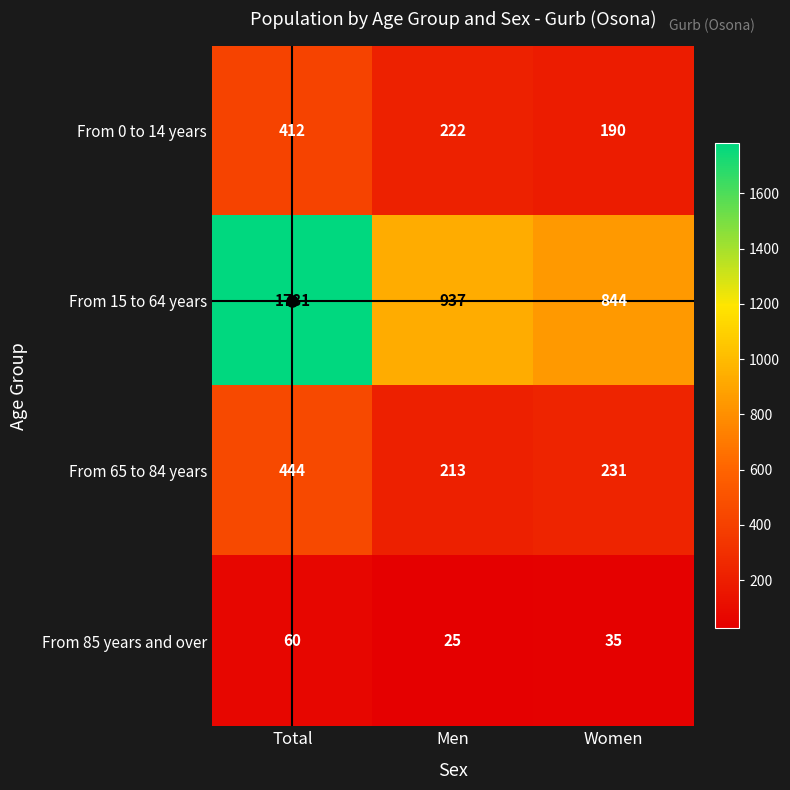

True or false: From 65 to 84 years has a value of 231 at Women.

True